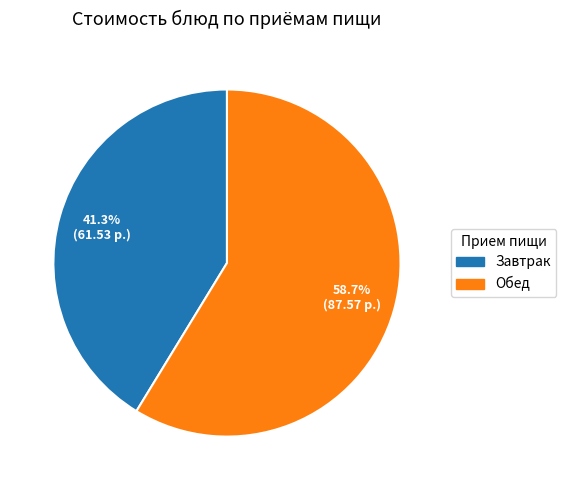

Does any single category account for the majority?

Yes